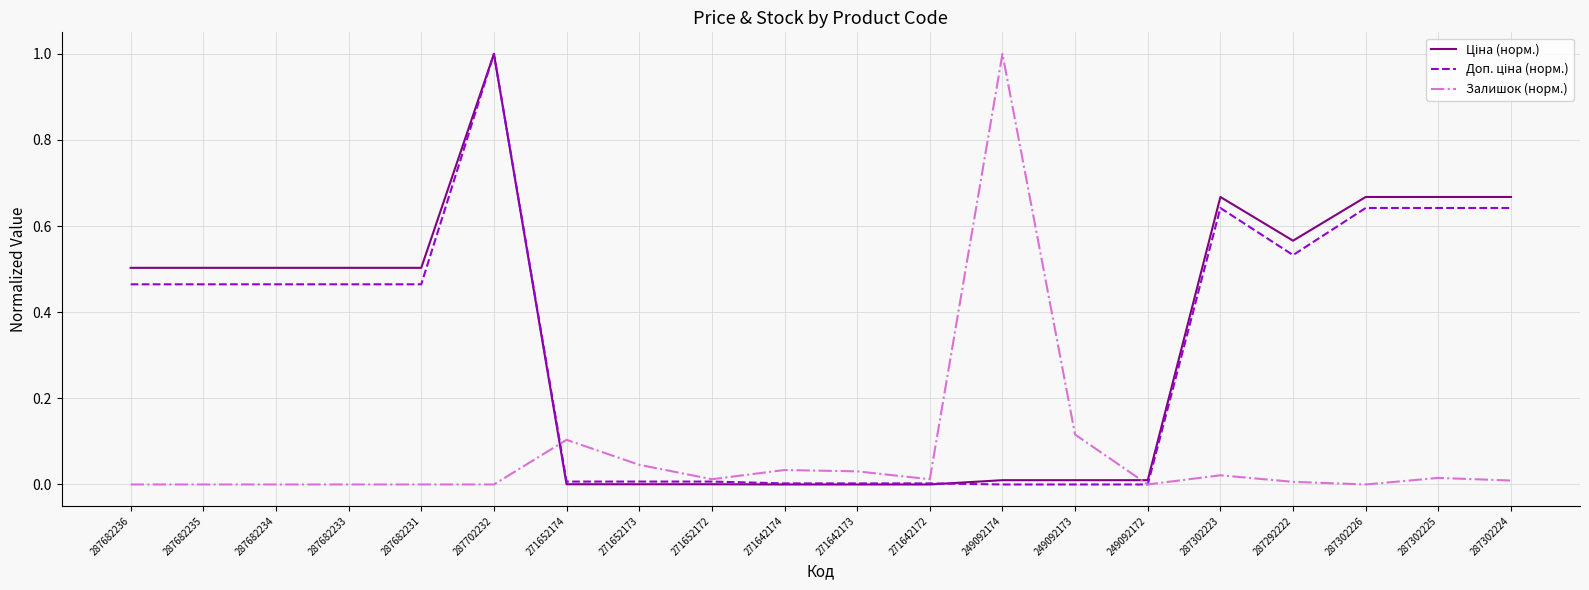

The Залишок (норм.) series shows 0.1 at 271652173. True or false?

False